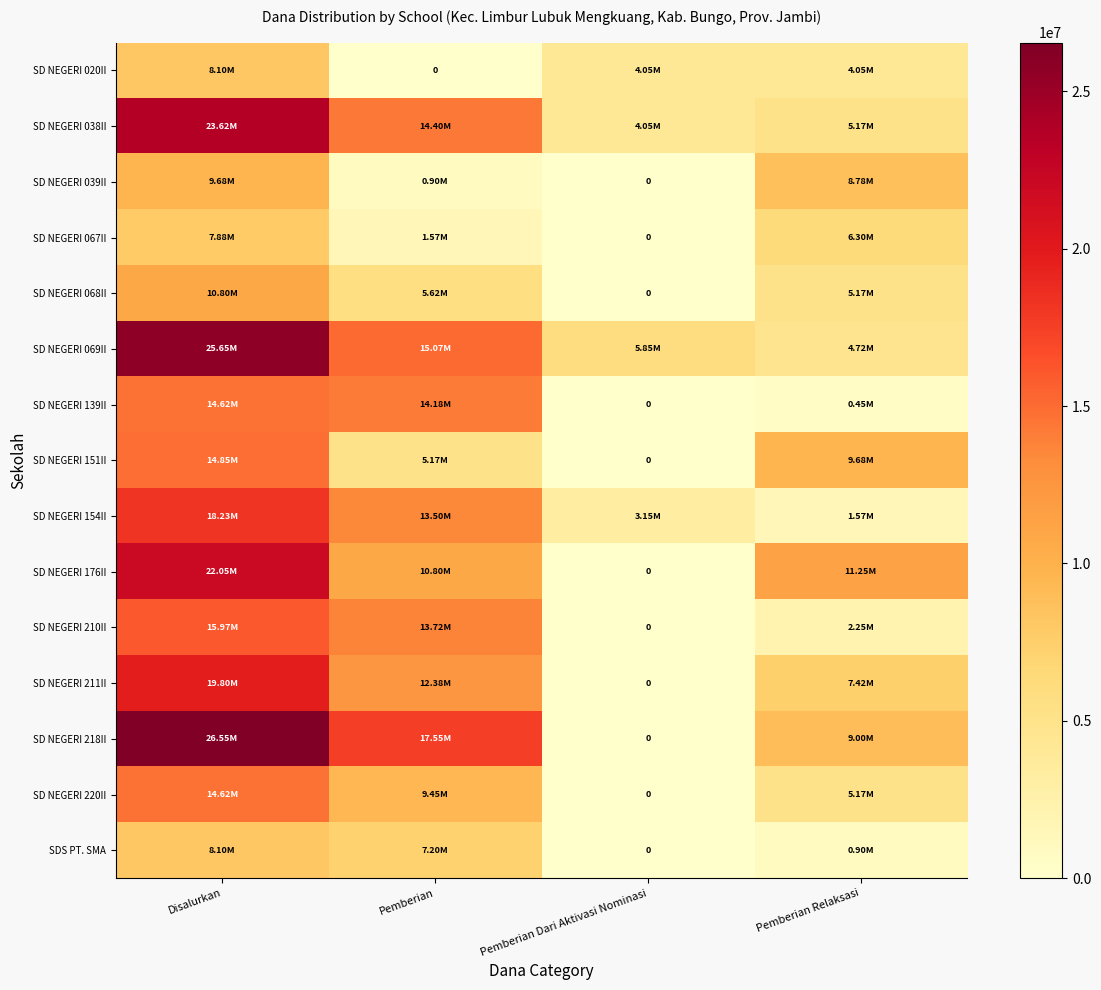

Where is SD NEGERI 176II nearest to the value 11025000?

Pemberian